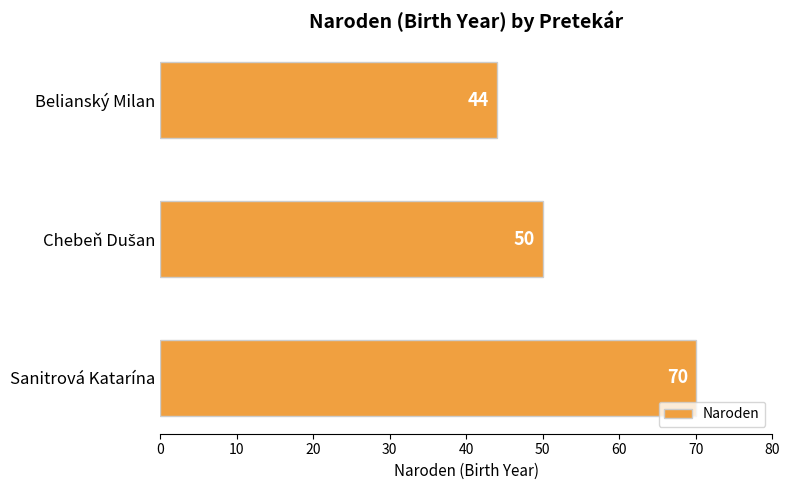

Reading bottom to top, what are all the values shown in this chart?

70	50	44